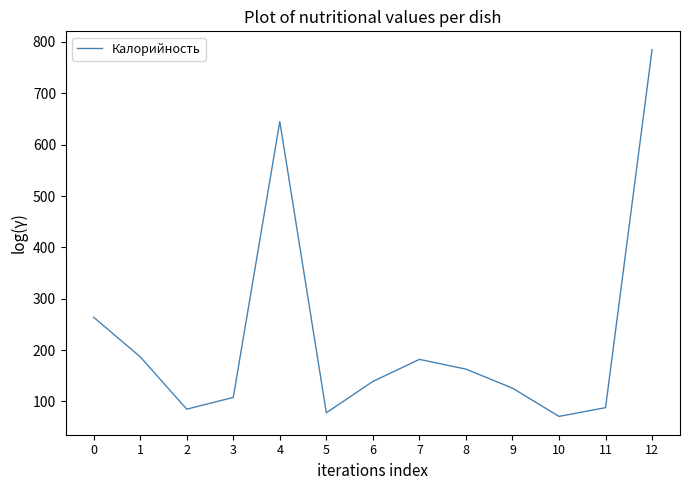

Where is the first local maximum?

4